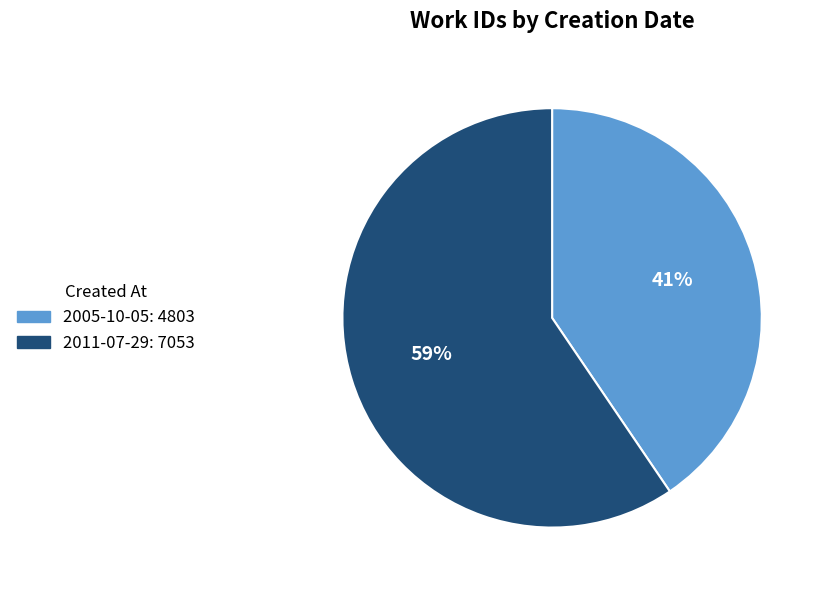

To the nearest percent, what is the combined percentage of 2011-07-29 and 2005-10-05?

100%